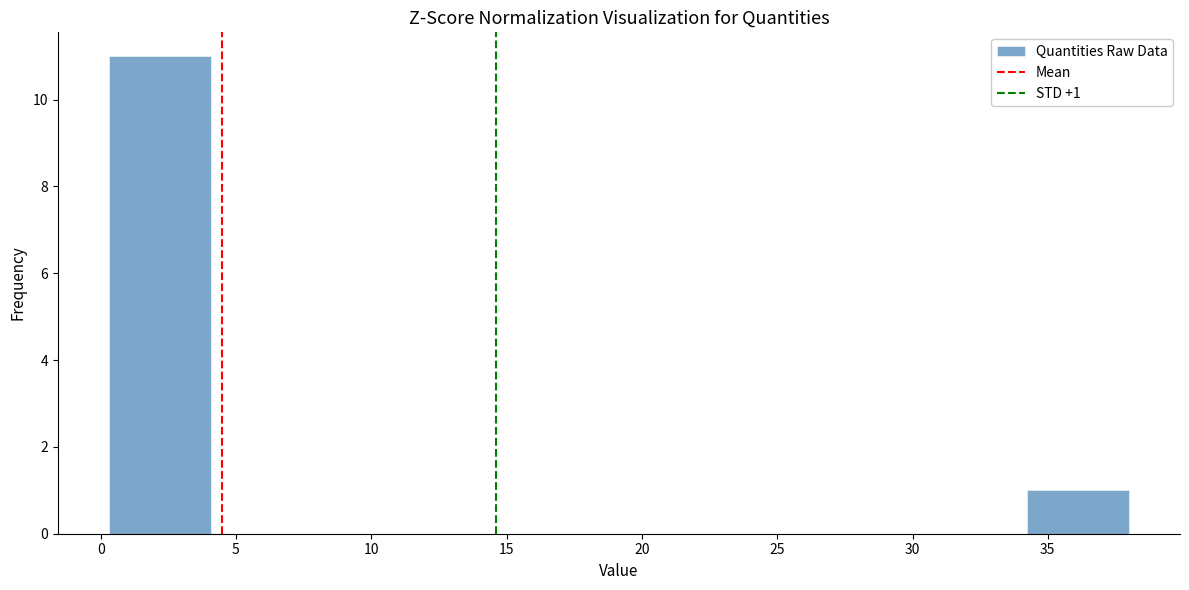

Over which range of the x-axis is the bar tallest?

0.5 to 4.0